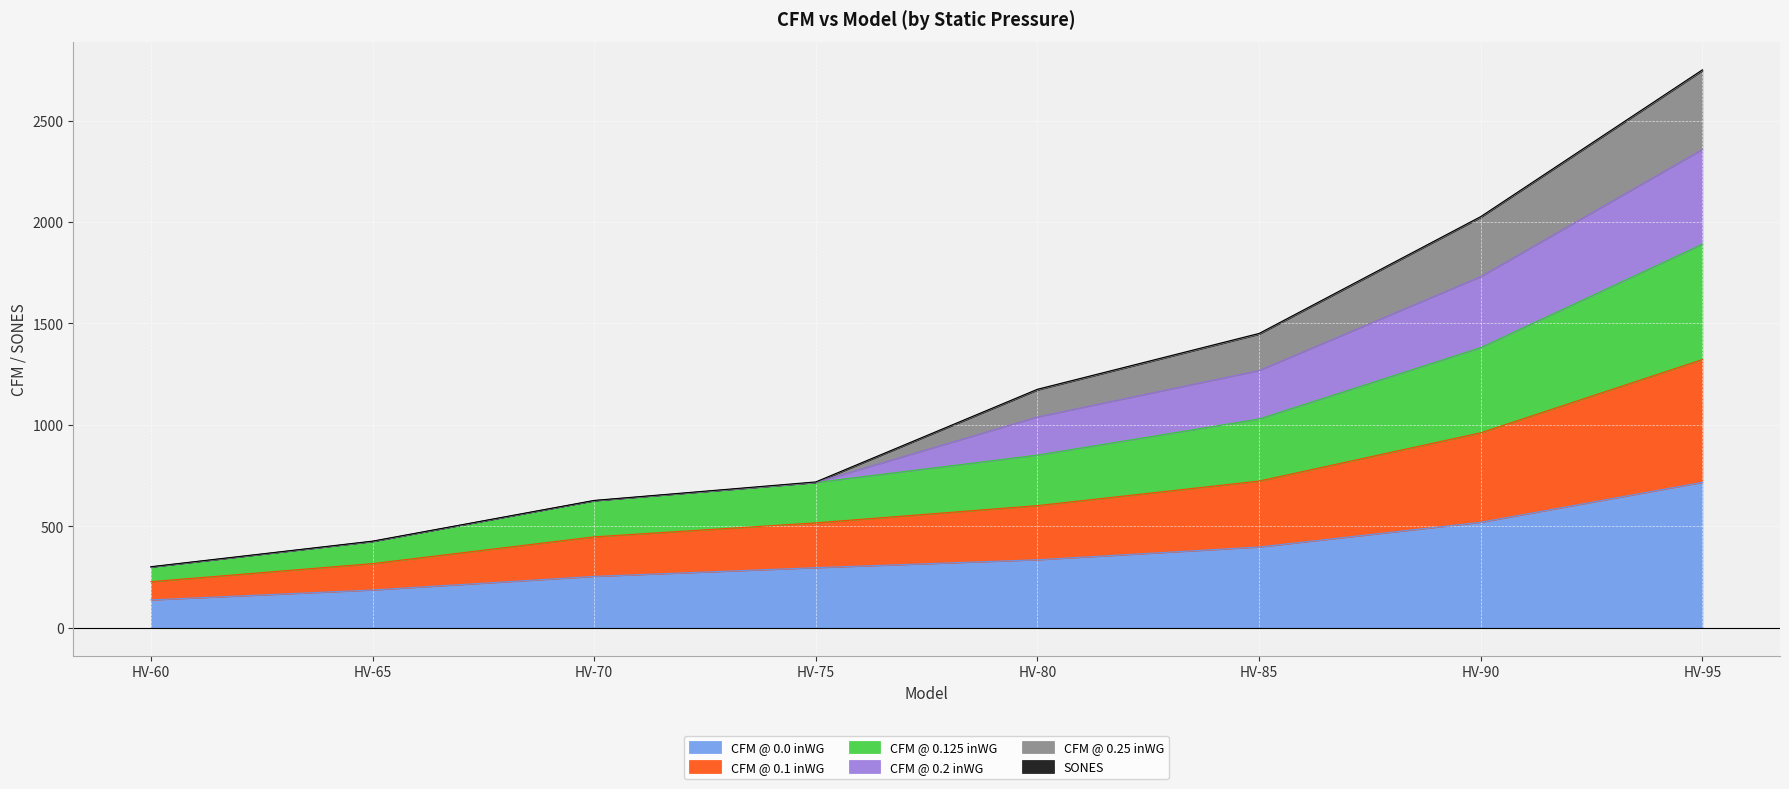

What is the difference between the second highest and minimum values in the CFM @ 0.0 inWG series?

383.0